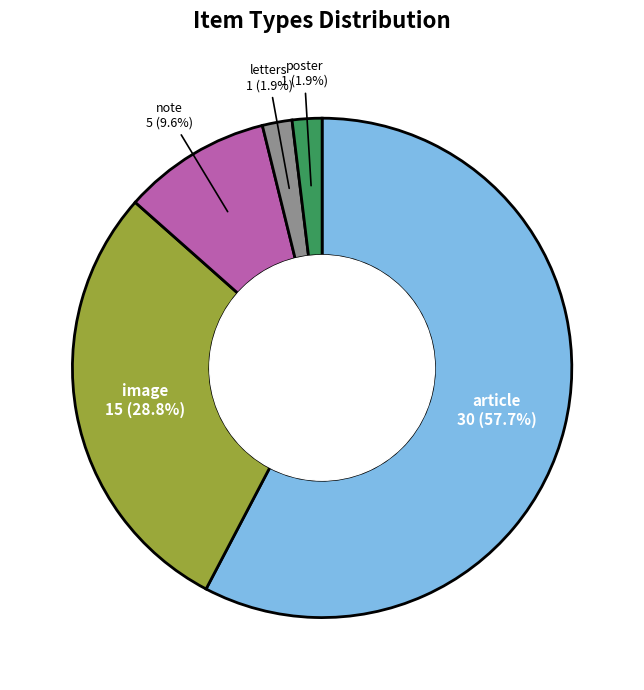

Which has a higher value, poster or note?

note